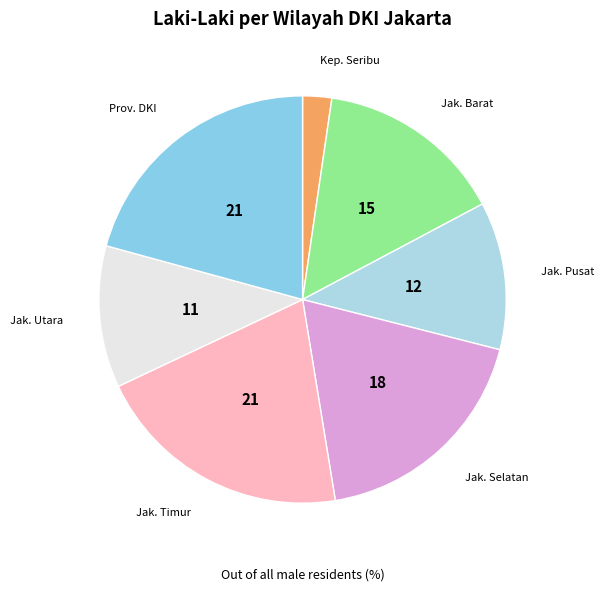

Is the sum of Jak. Timur and Kep. Seribu greater than half?

No